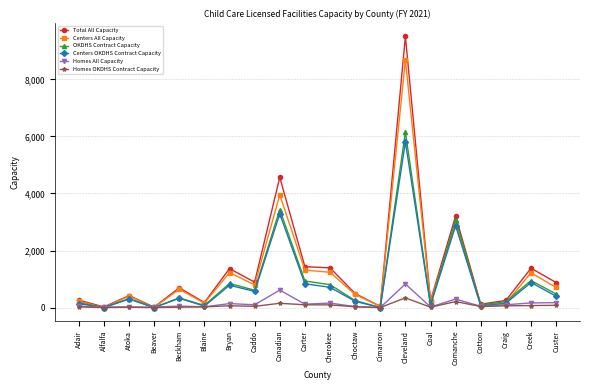

Where is the first local maximum for Total All Capacity?

Atoka